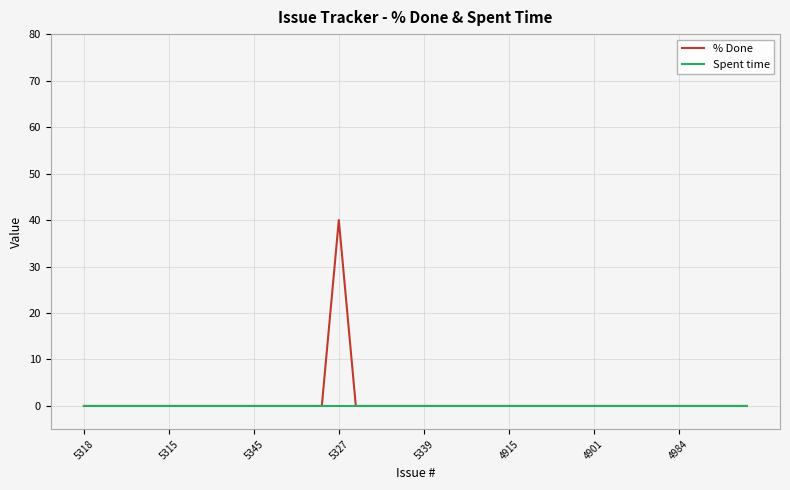

What is the average value of the % Done series?

1